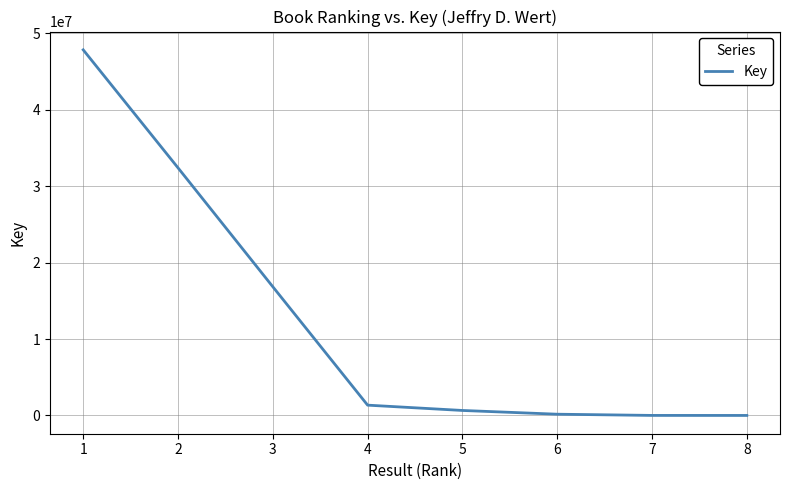

What is the change in value from 1 to 3?

-30995051